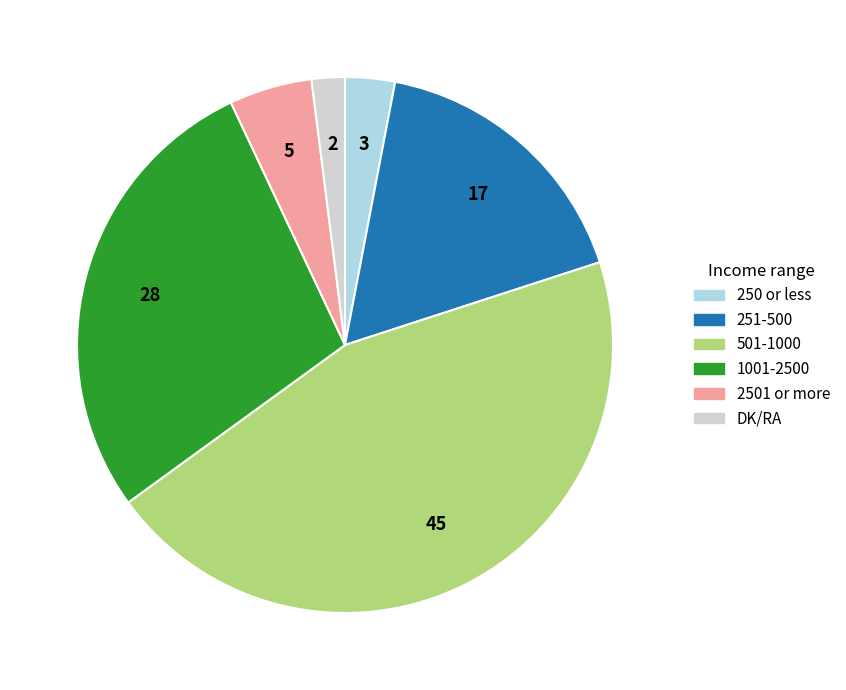

Which slice is the largest?

501-1000